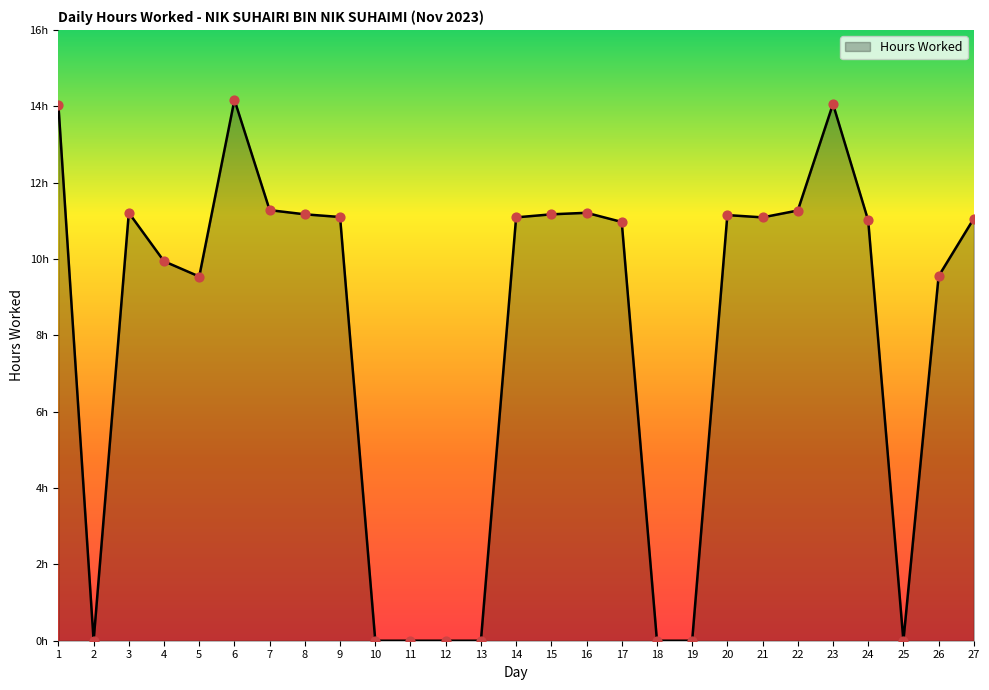

What is the change in value from 9 to 12?

-11.1